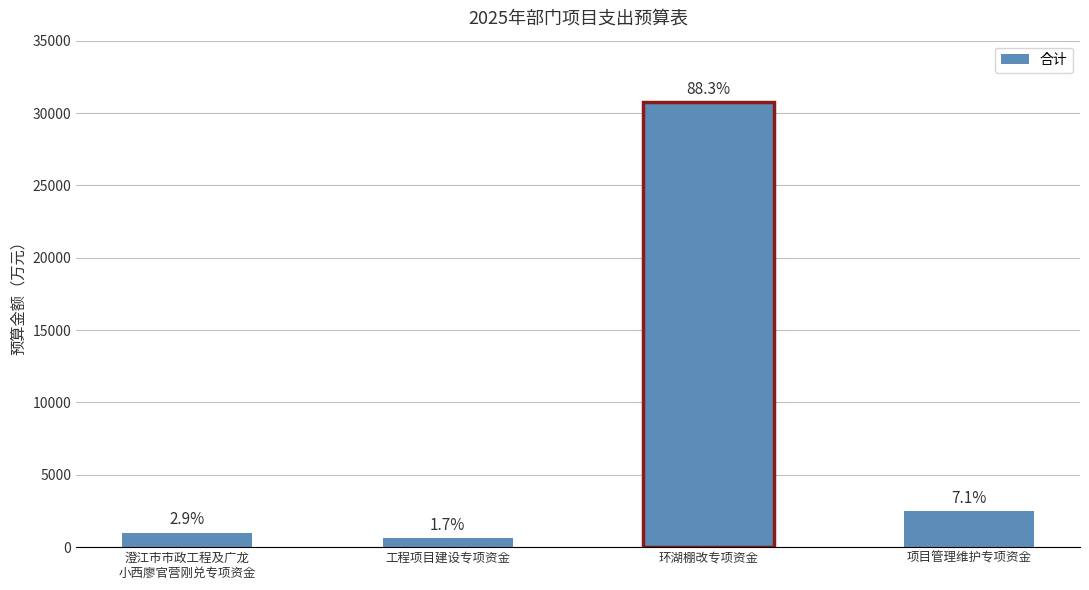

List the labels in order of value, largest first.

环湖棚改专项资金, 项目管理维护专项资金, 澄江市市政工程及广龙
小西廖官营刚兑专项资金, 工程项目建设专项资金